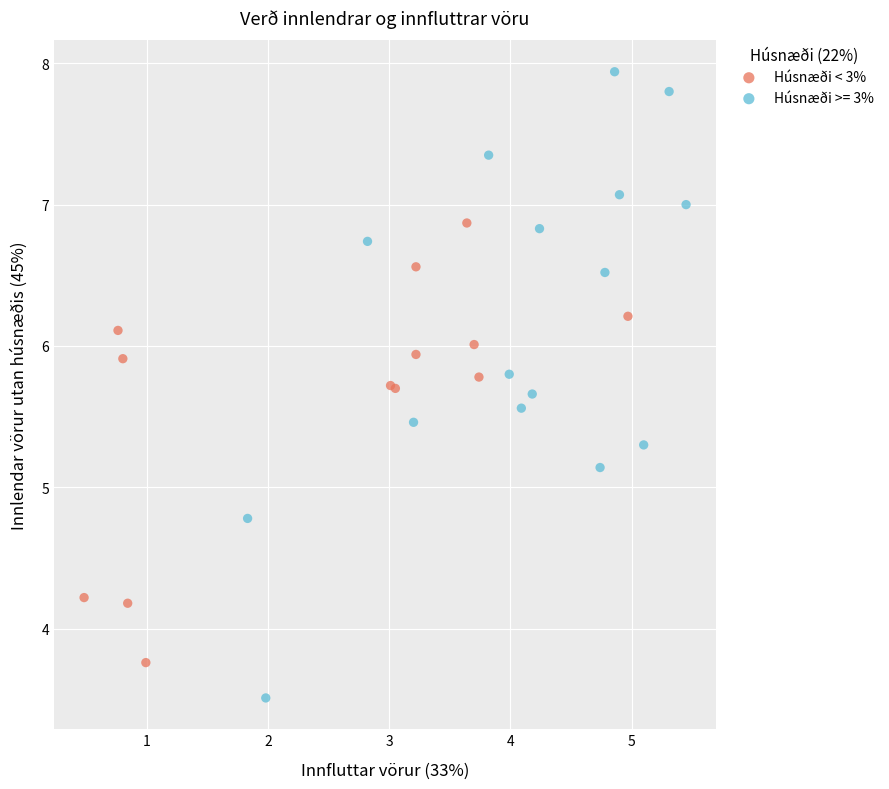

Which series reaches the minimum Y coordinate?

Húsnæði >= 3%